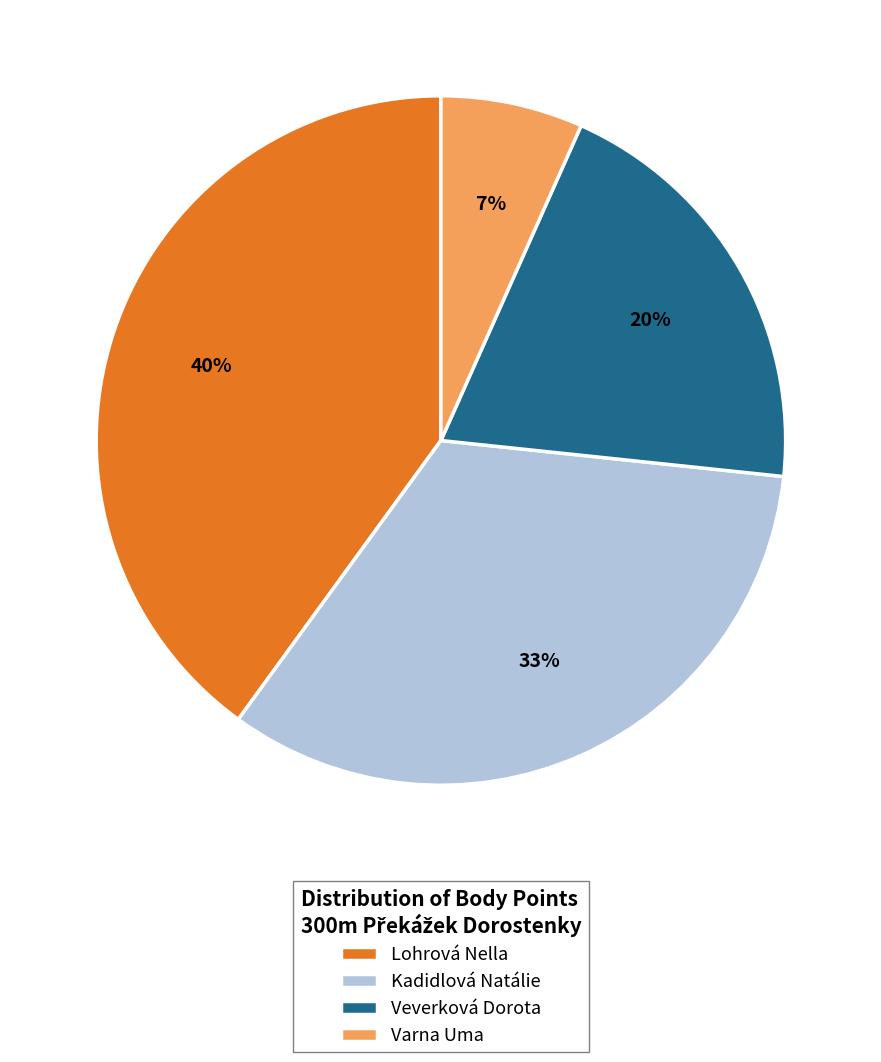

Is it true that Veverková Dorota is 27% of the pie?

False